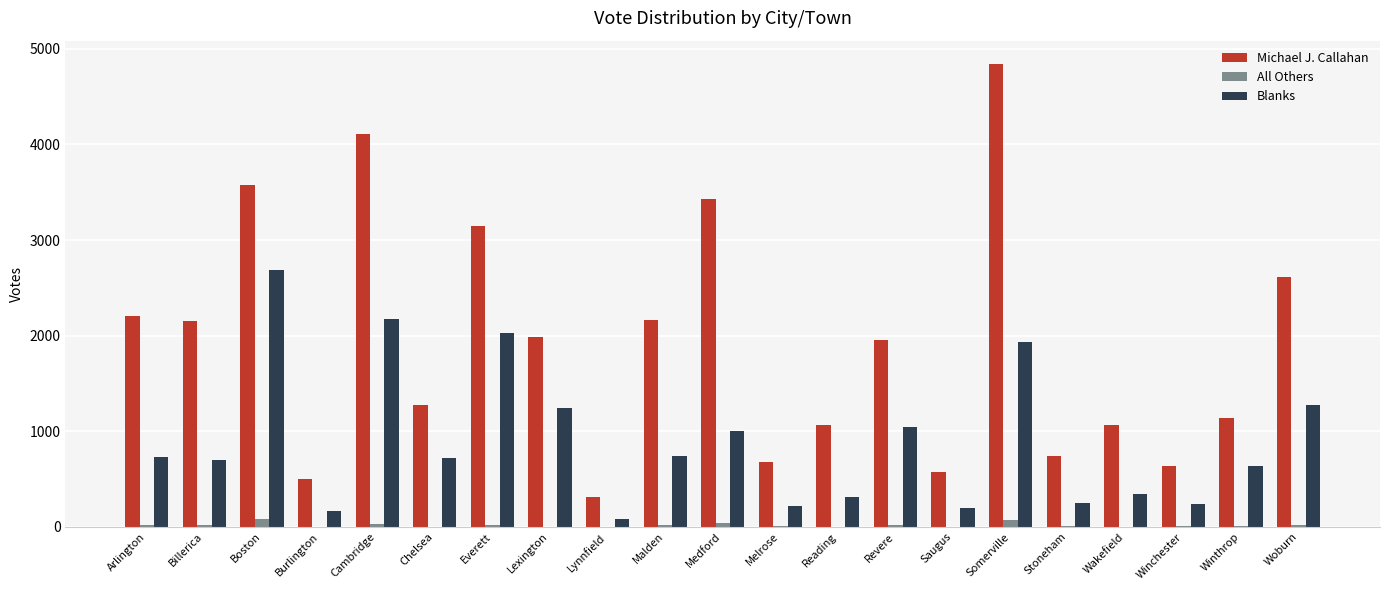

The Blanks series shows 1930 at Somerville. True or false?

True